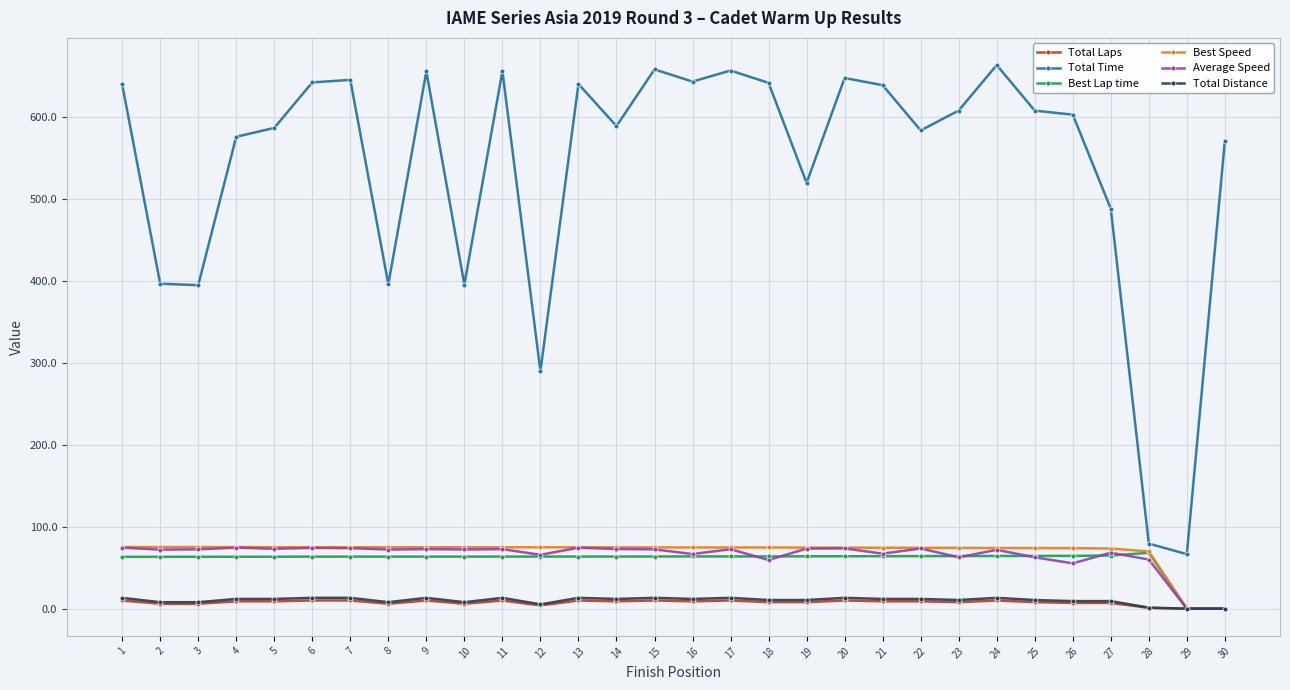

What is the value of the Total Distance point at the 11th from the left?

13.2